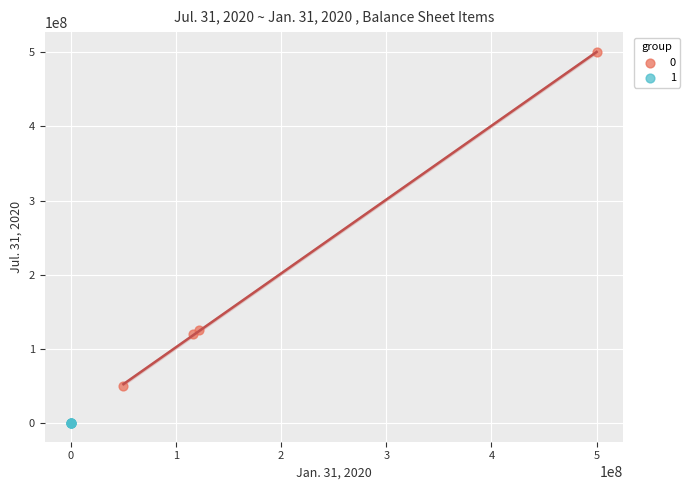

Which series reaches the minimum Y coordinate?

1